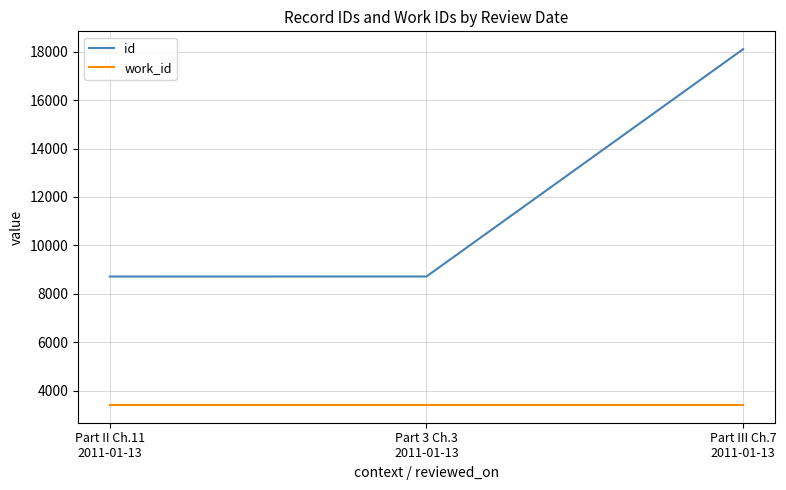

Which series has the largest range (max minus min)?

id